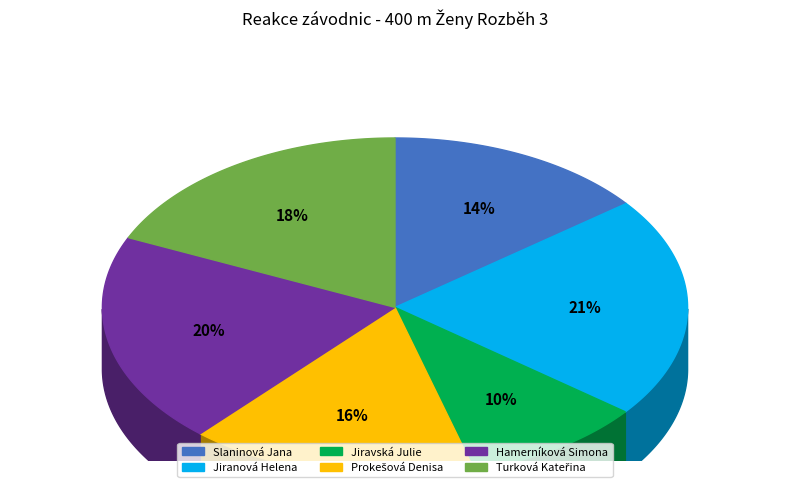

Is the sum of Jiranová Helena and Turková Kateřina greater than half?

No